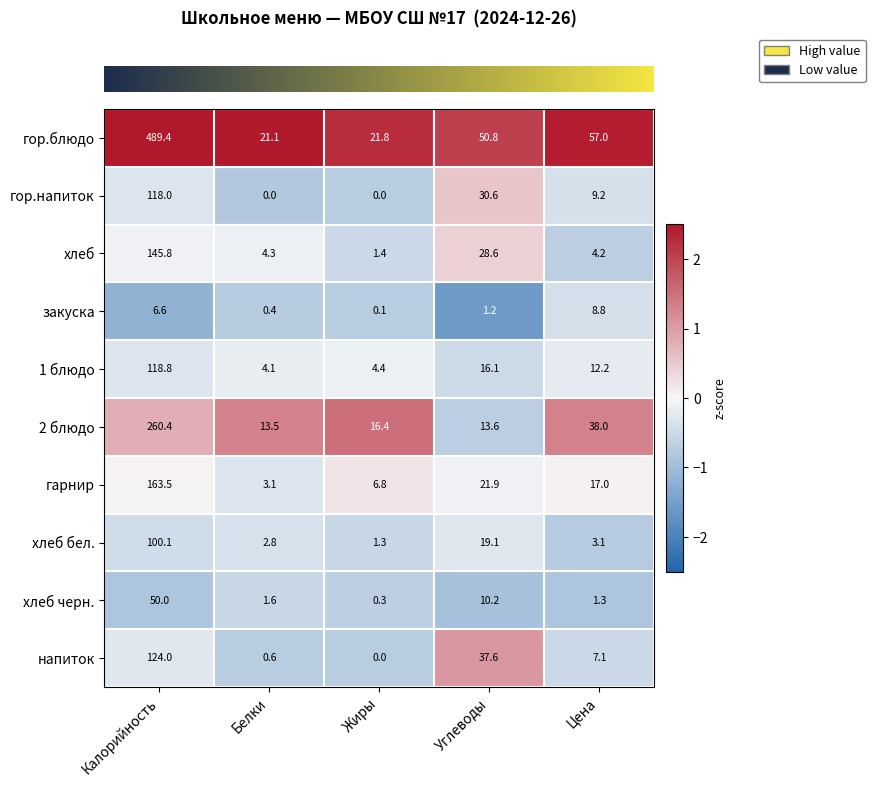

At which category is the sum across all series the highest?

Калорийность